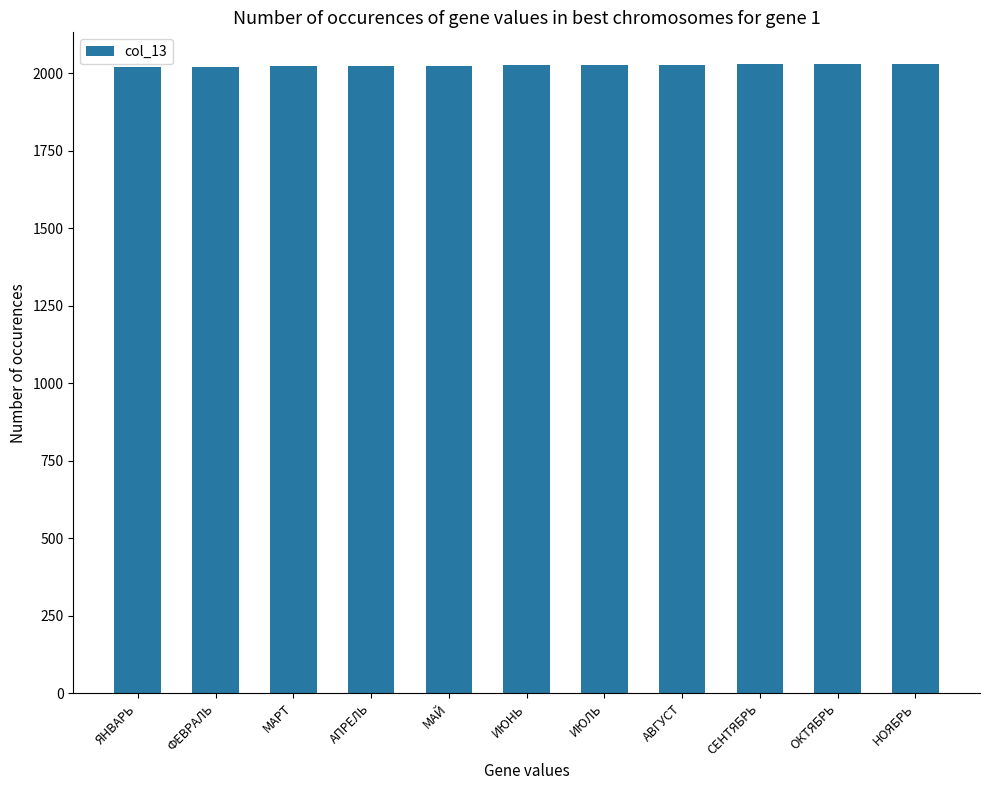

What is the label of the 7th bar from the right?

МАЙ